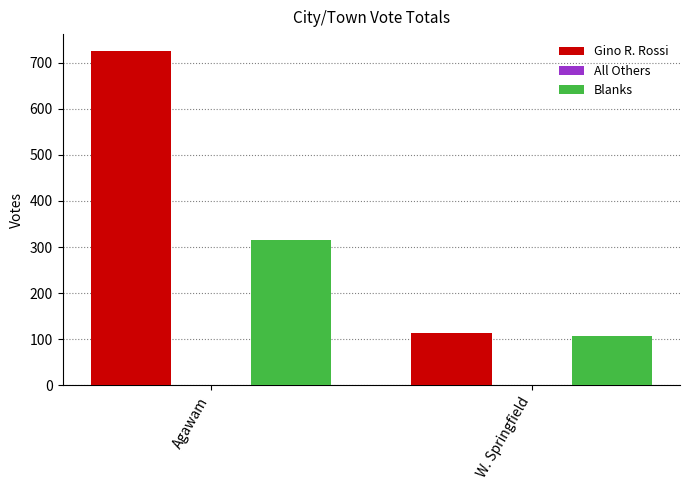

How many groups of bars are there?

2